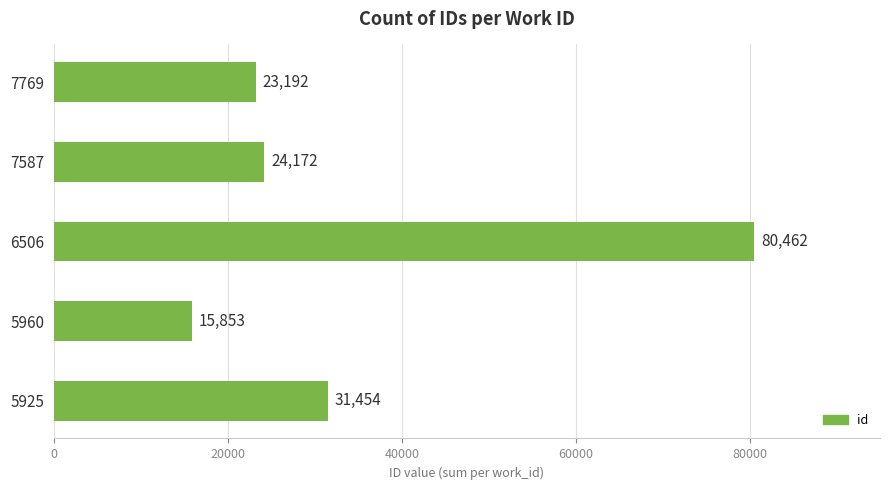

Is it true that the value at 7769 is 5544?

False